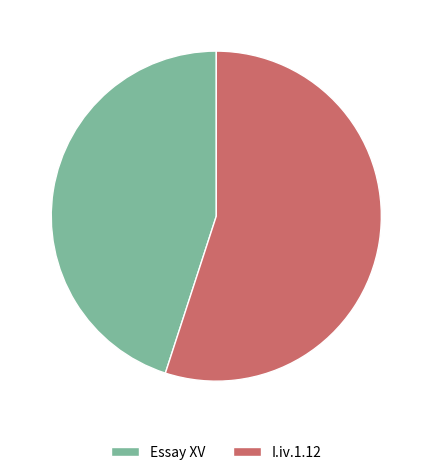

What is the ratio of the value at Essay XV to the value at I.iv.1.12?

0.8